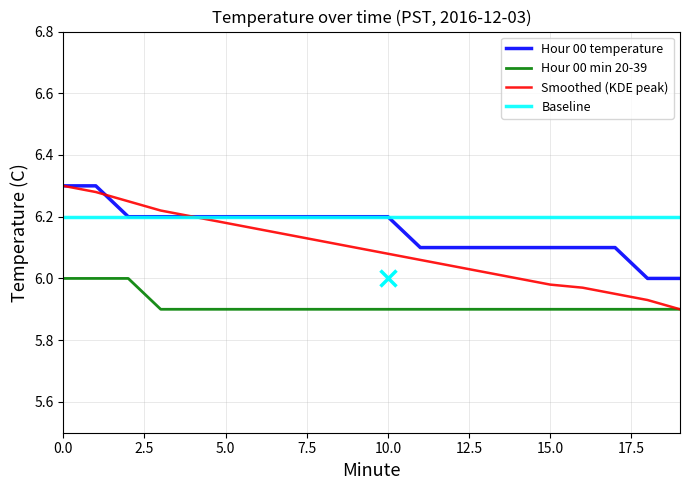

Rank the series by their average value, from highest to lowest.

Baseline, Hour 00 temperature, Smoothed (KDE peak), Hour 00 min 20-39